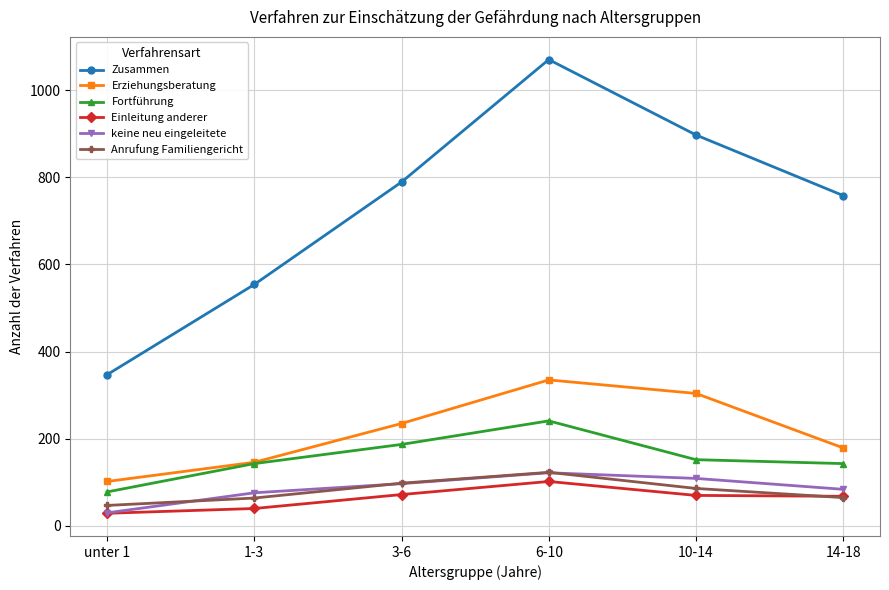

Does the chart have visible grid lines?

Yes